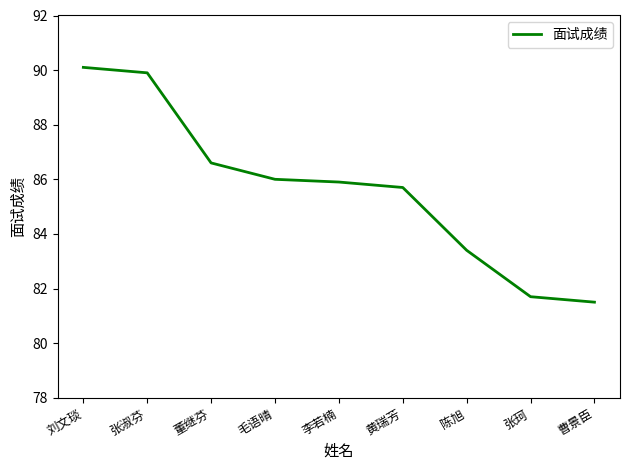

Is this an area chart (filled region under the line)?

No